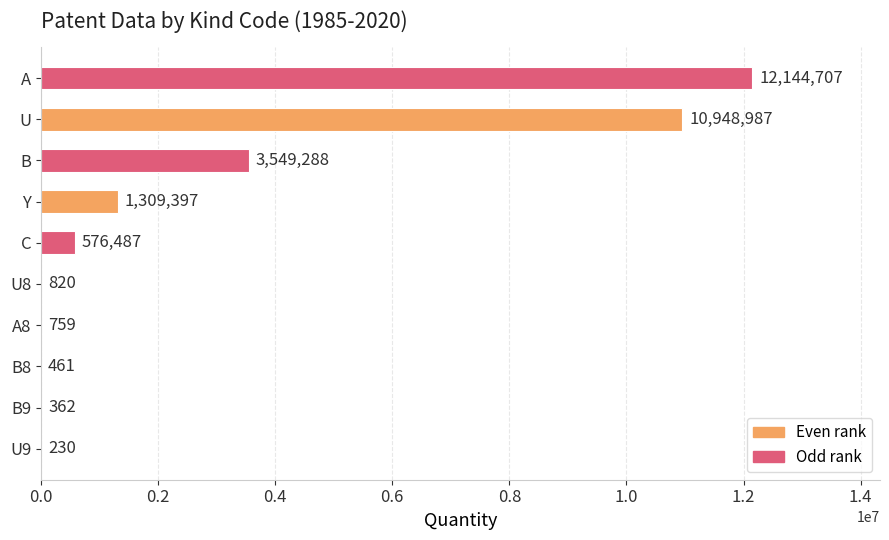

Are the bars horizontal?

Yes